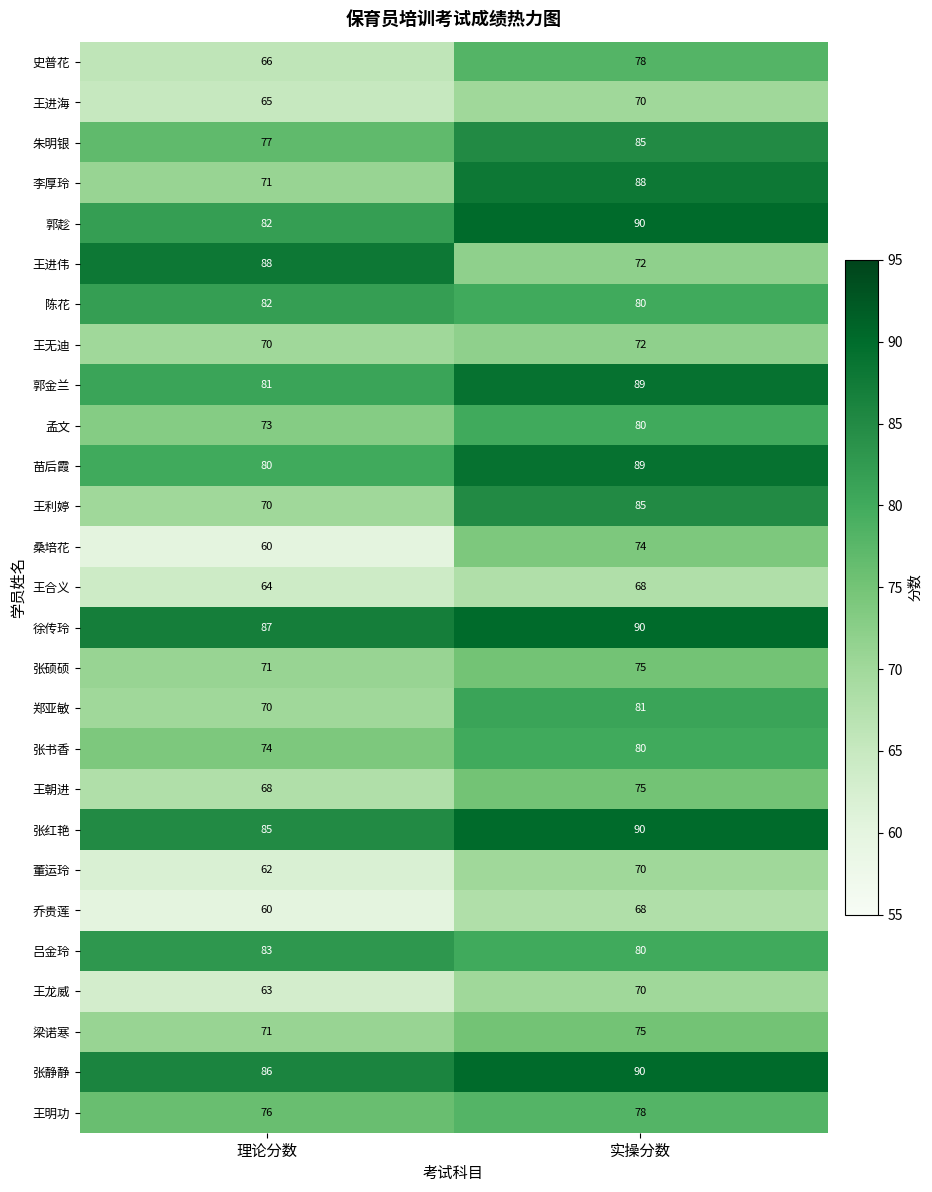

The 郭趁 series shows 33 at 实操分数. True or false?

False